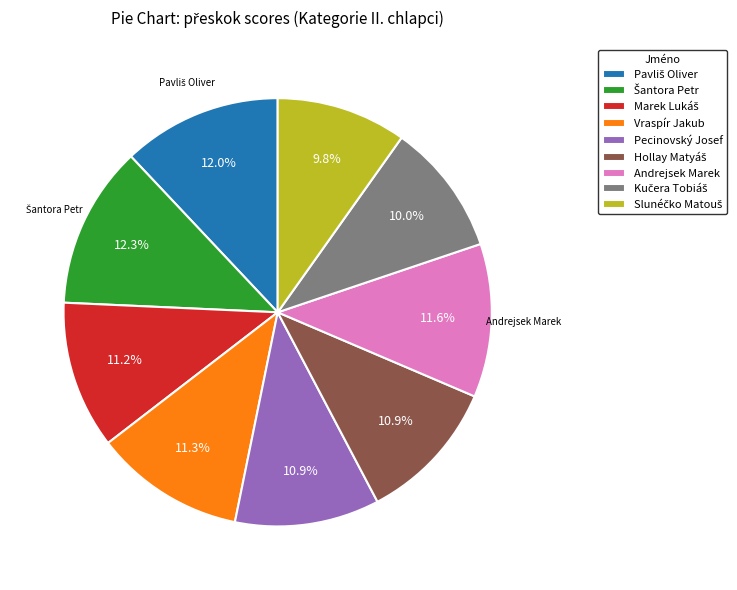

What portion of the pie excludes Andrejsek Marek?

88.4%